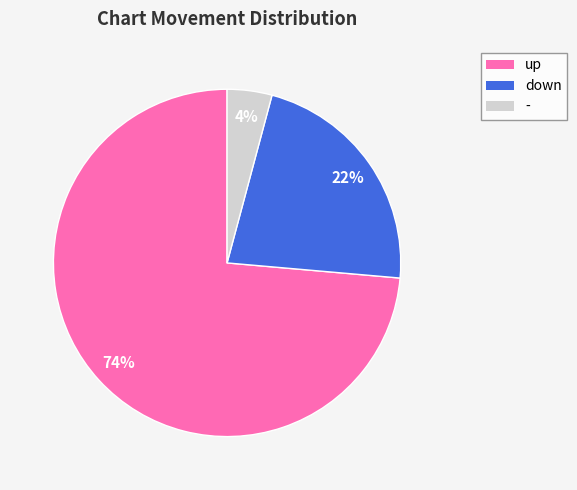

Between up and down, which is larger?

up